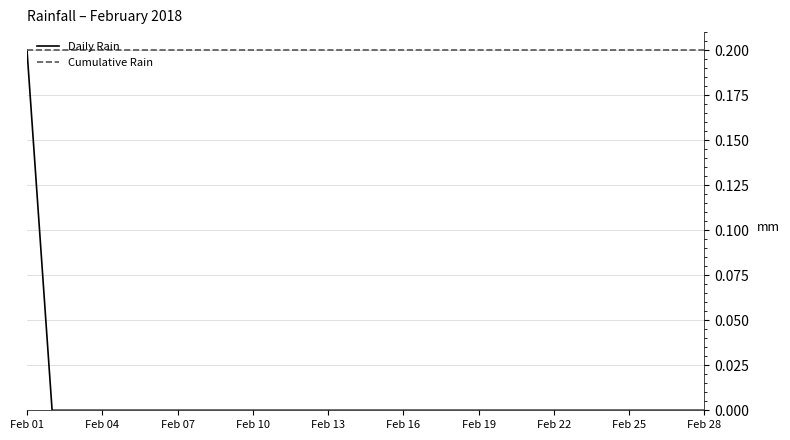

Does the chart have visible grid lines?

Yes